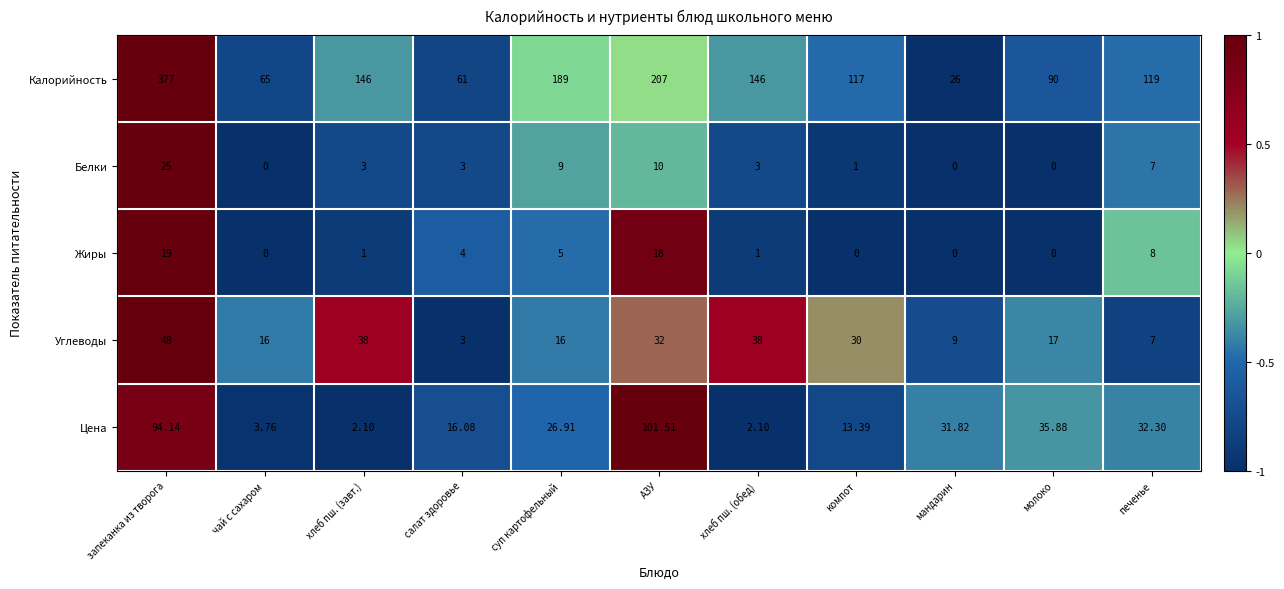

Count the number of data series in this chart.

5